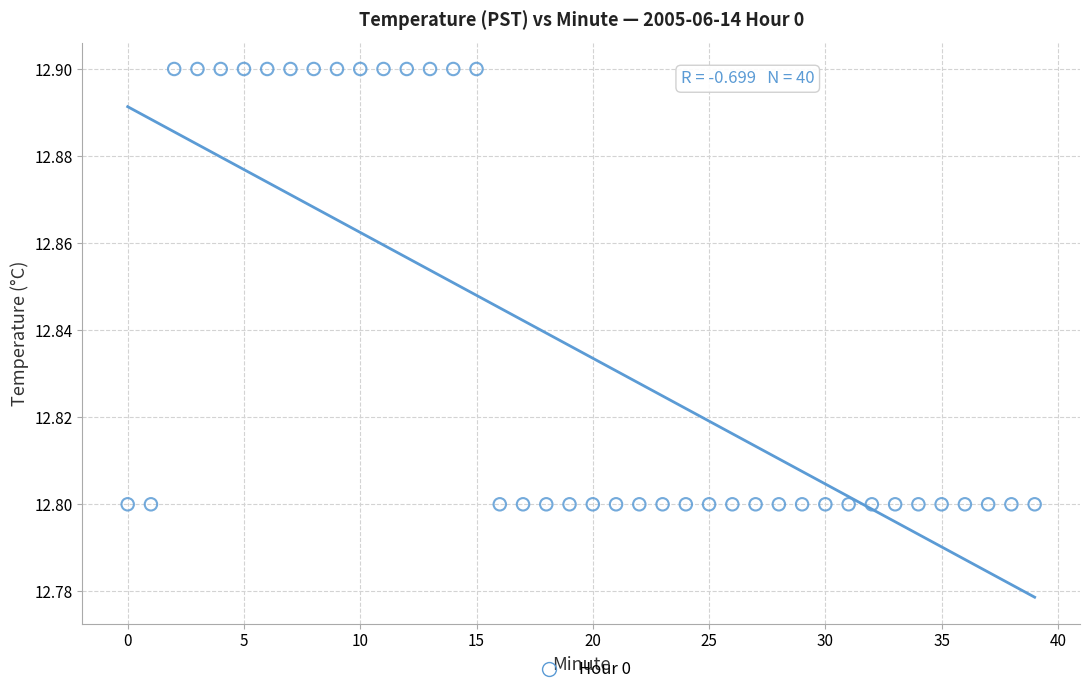

Count the number of points in this scatter plot.

40